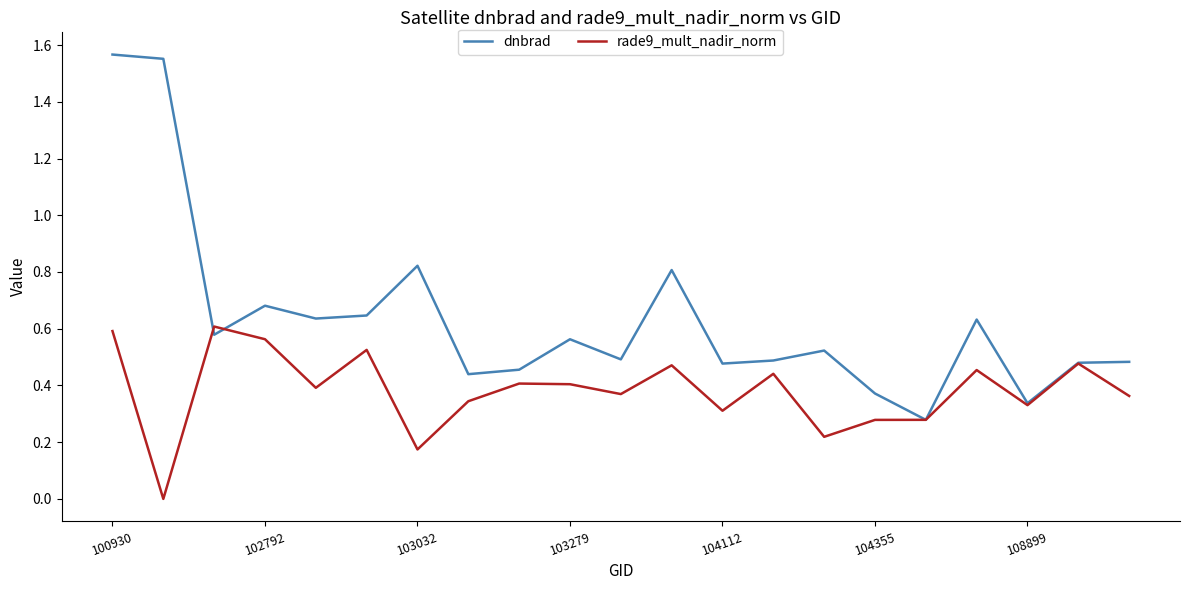

Rank the series by their maximum value, from lowest to highest.

rade9_mult_nadir_norm, dnbrad